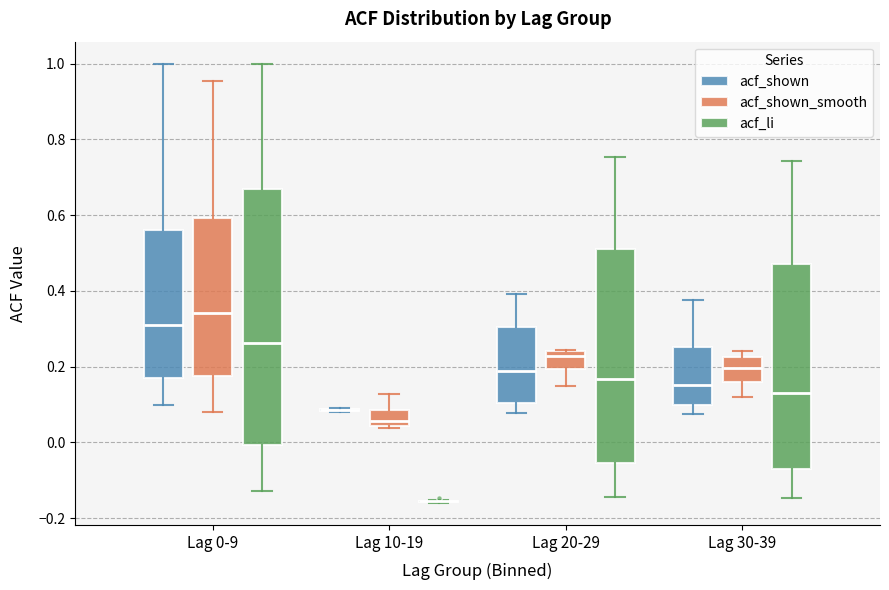

Which box is the tallest, from its lower edge to its upper edge?

Lag 0-9 (acf_li)